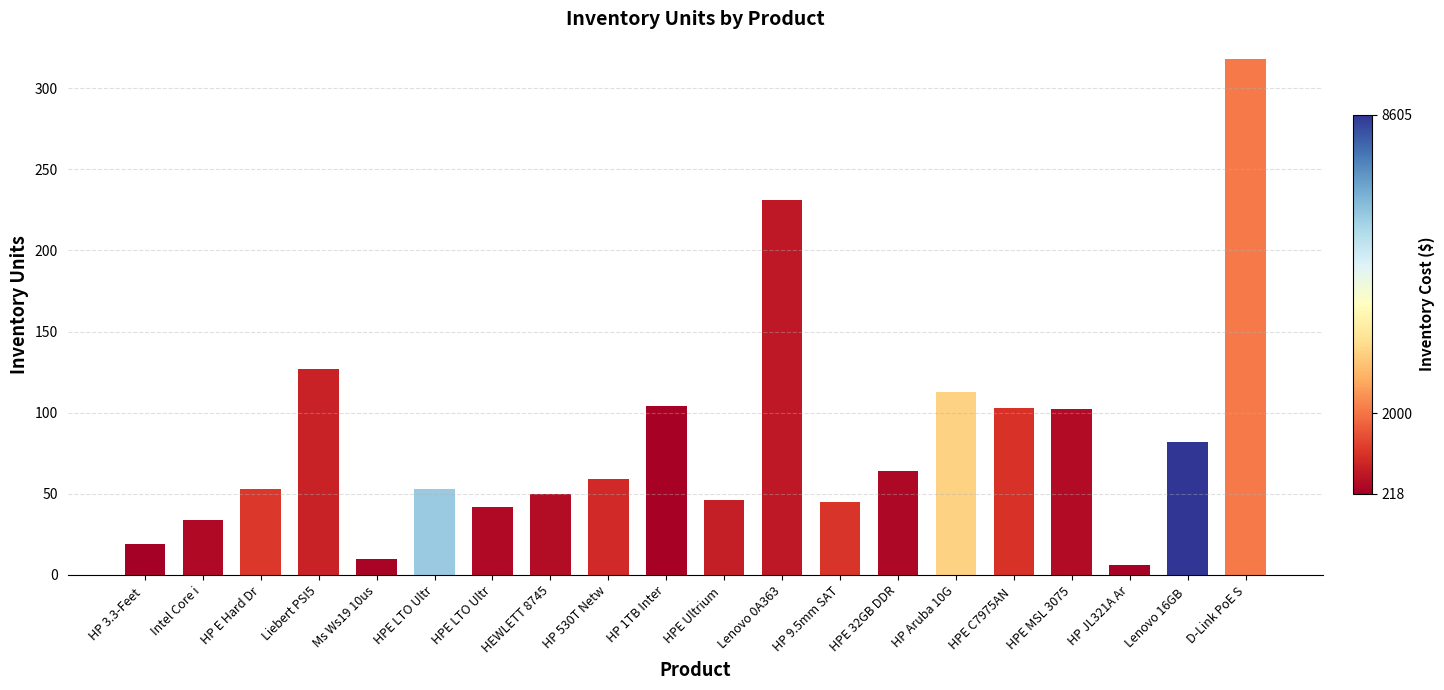

Does the chart contain any negative values?

No